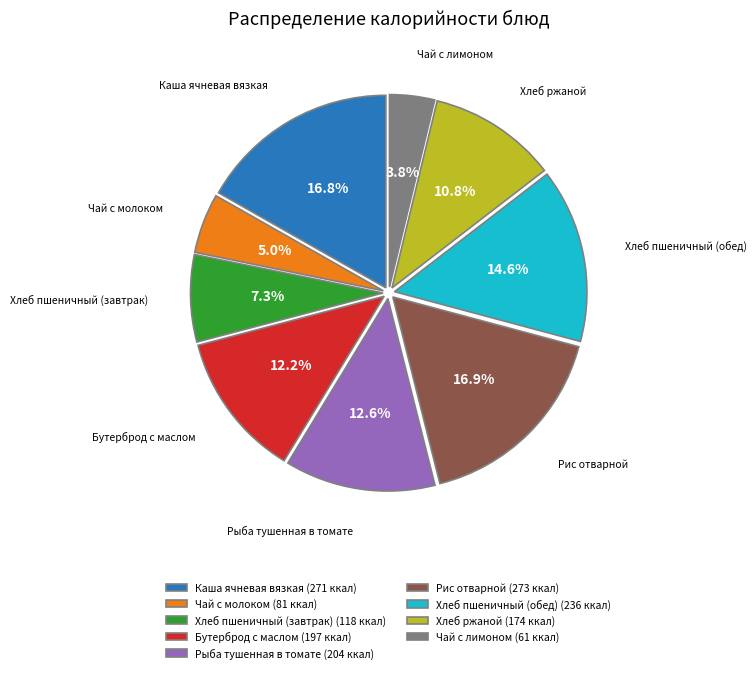

What portion of the pie excludes Чай с молоком (81 ккал)?

95.0%